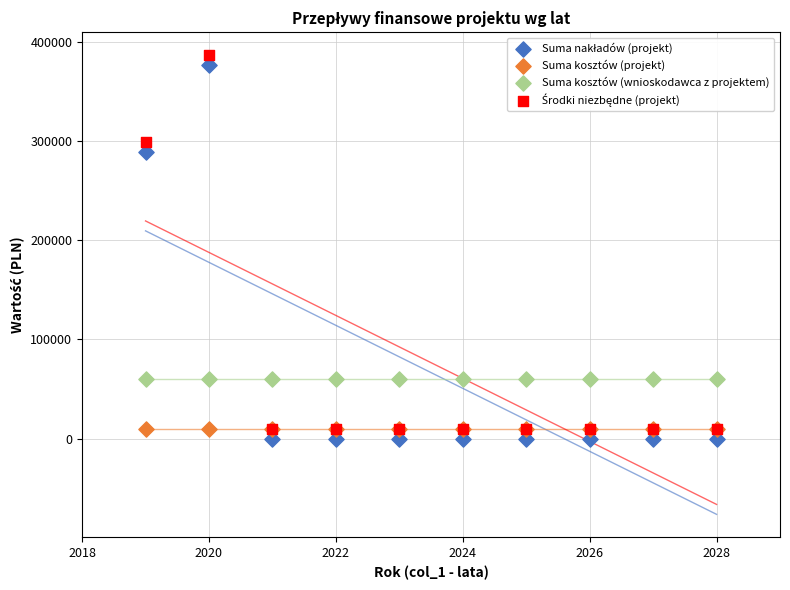

Across all series, what Y value is closest to 193250?

289050